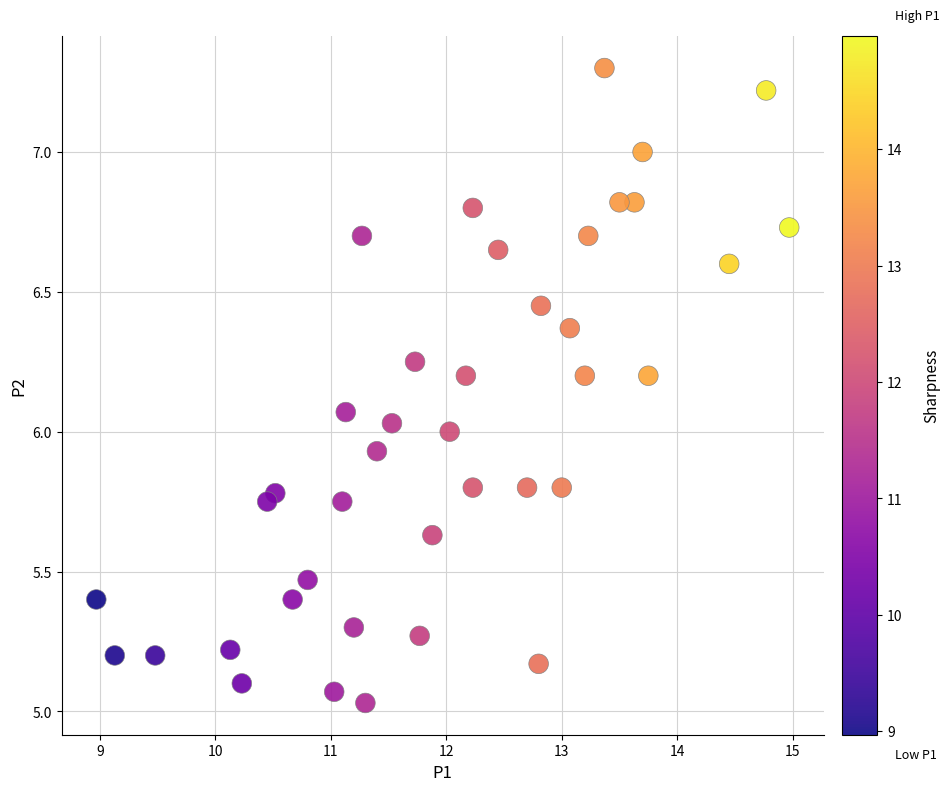

What is the range of Y values (max minus min)?

2.3